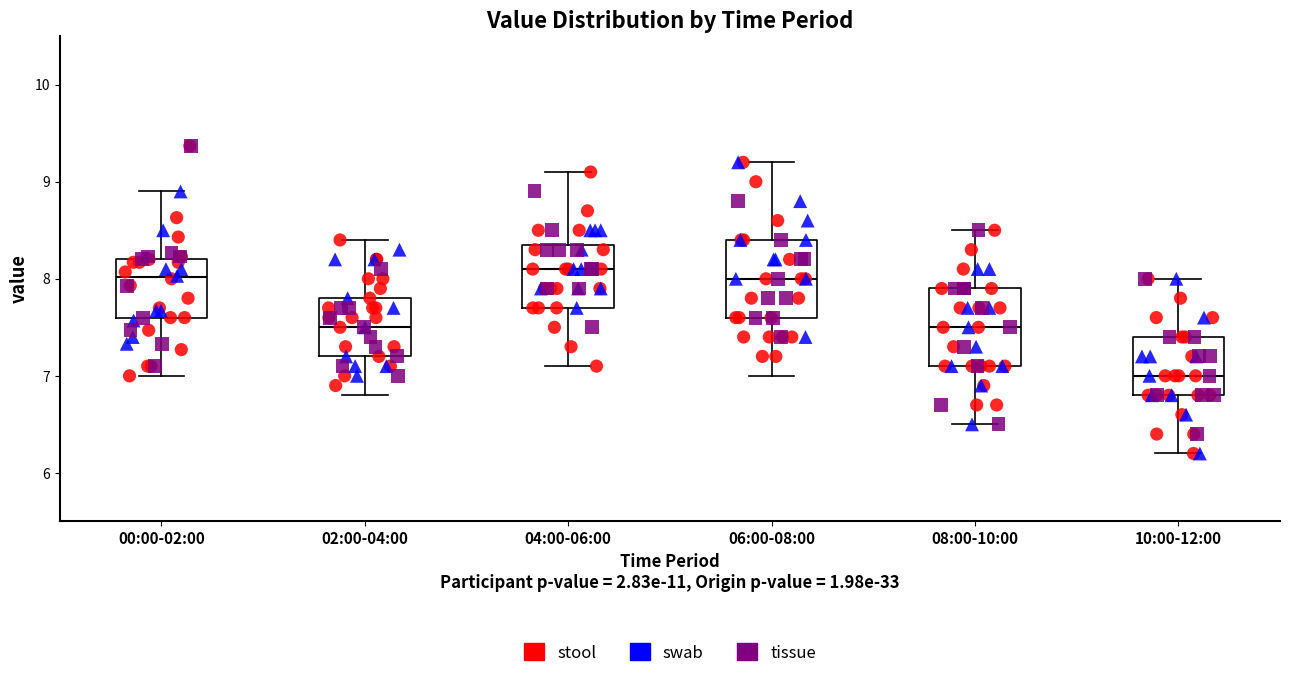

Which box has the lowest median line?

10:00-12:00